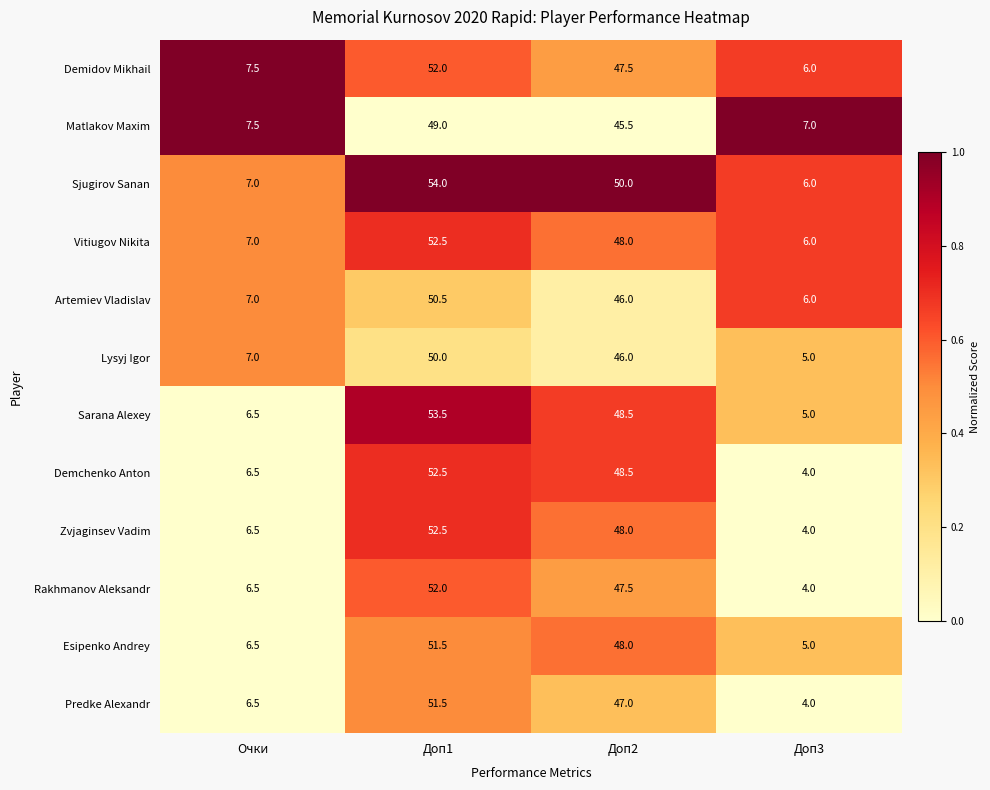

The value of Matlakov Maxim at Очки is 10.6. True or false?

False